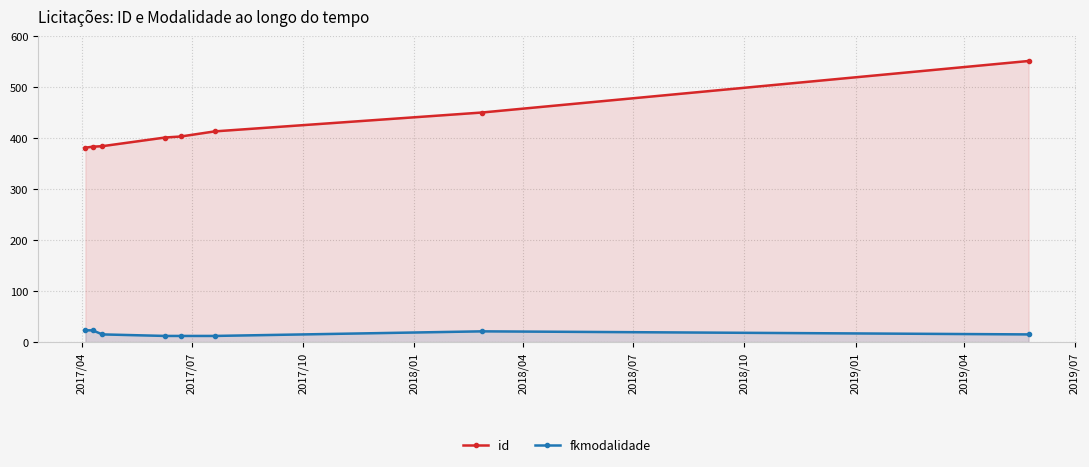

List the series in order of their overall mean, highest first.

id, fkmodalidade